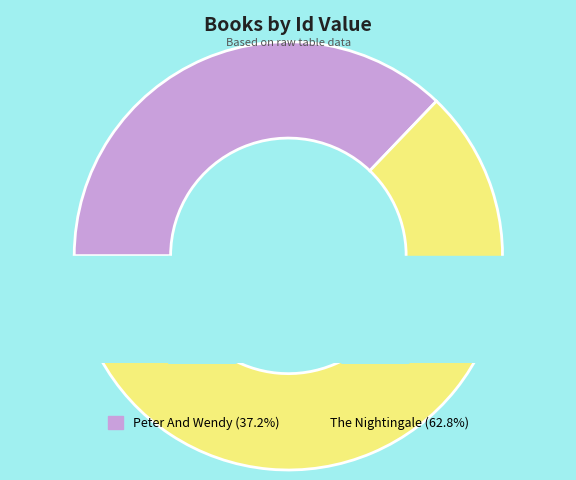

To the nearest percent, what percentage of the pie is The Nightingale?

63%